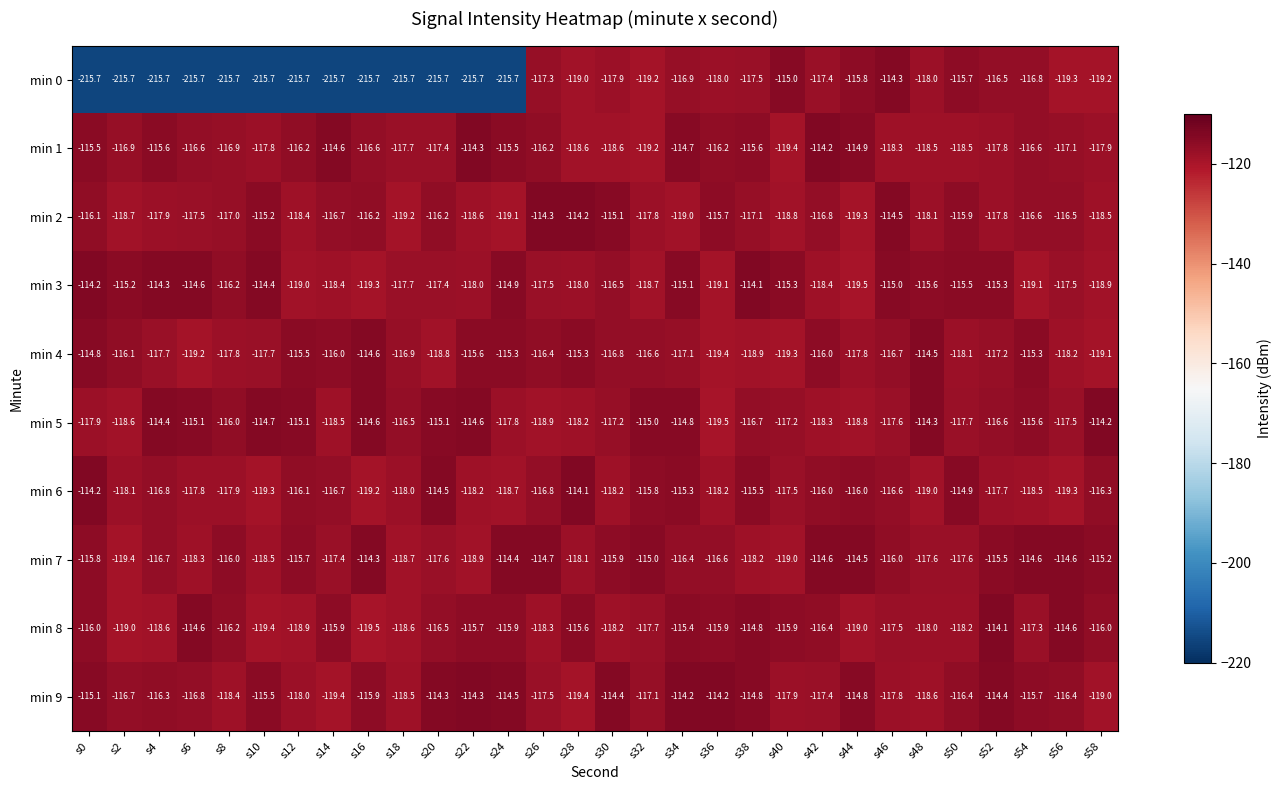

What is the total value across all series at s56?

-1171.0